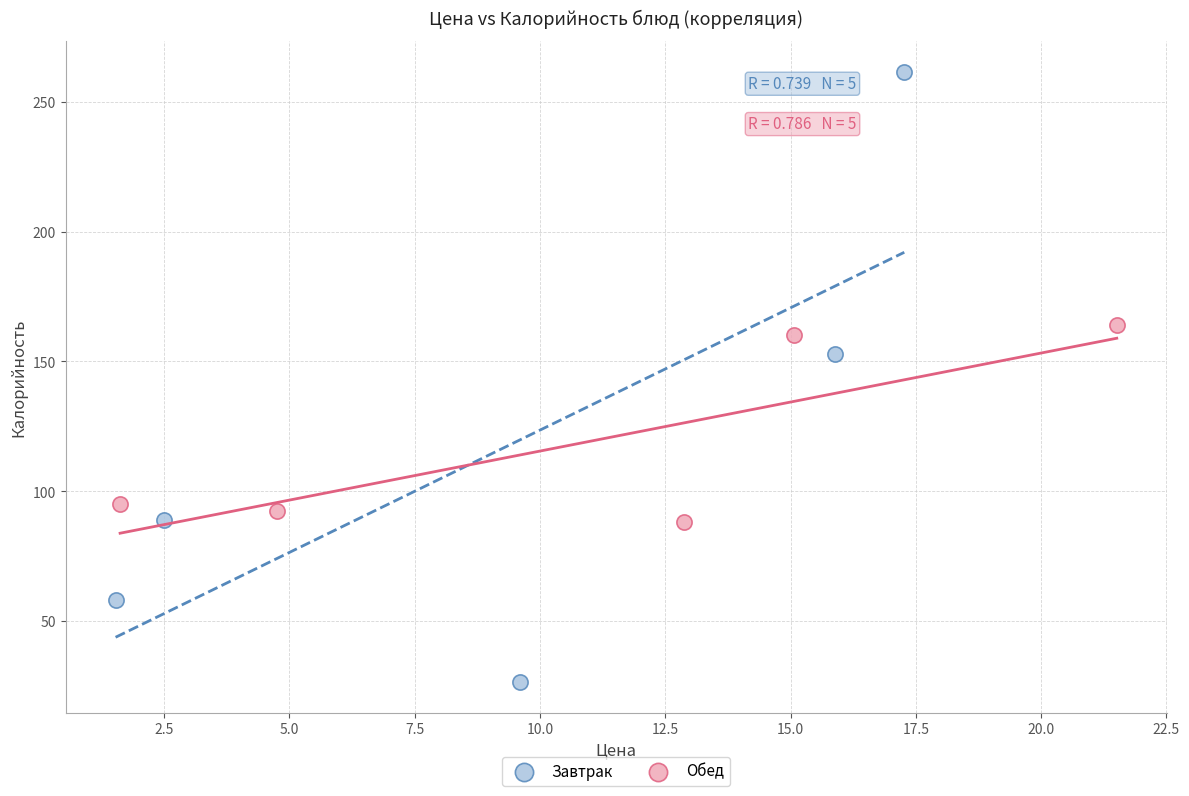

Which series has the largest Y range (max minus min)?

Завтрак